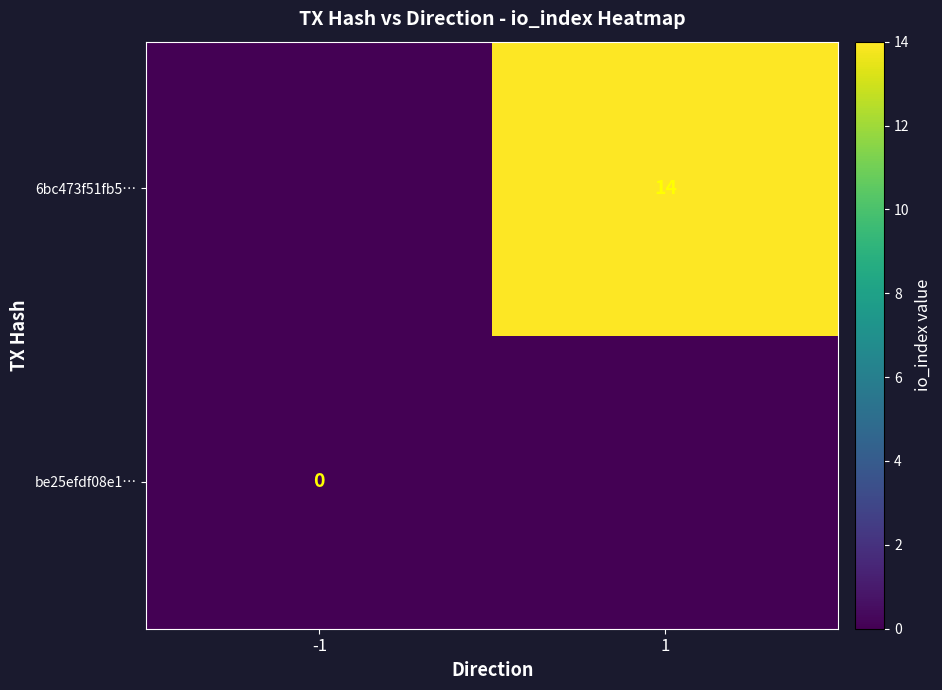

The 6bc473f51fb5… series shows 14 at 1. True or false?

True